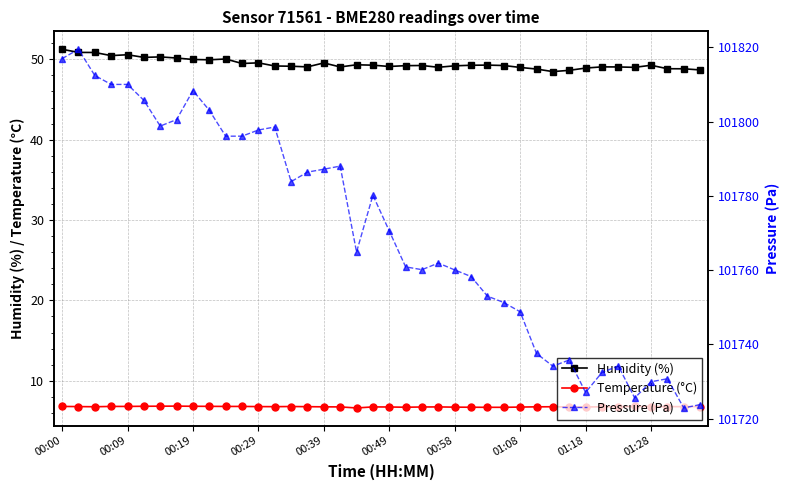

True or false: Pressure (Pa) and Temperature (°C) intersect in this chart.

False